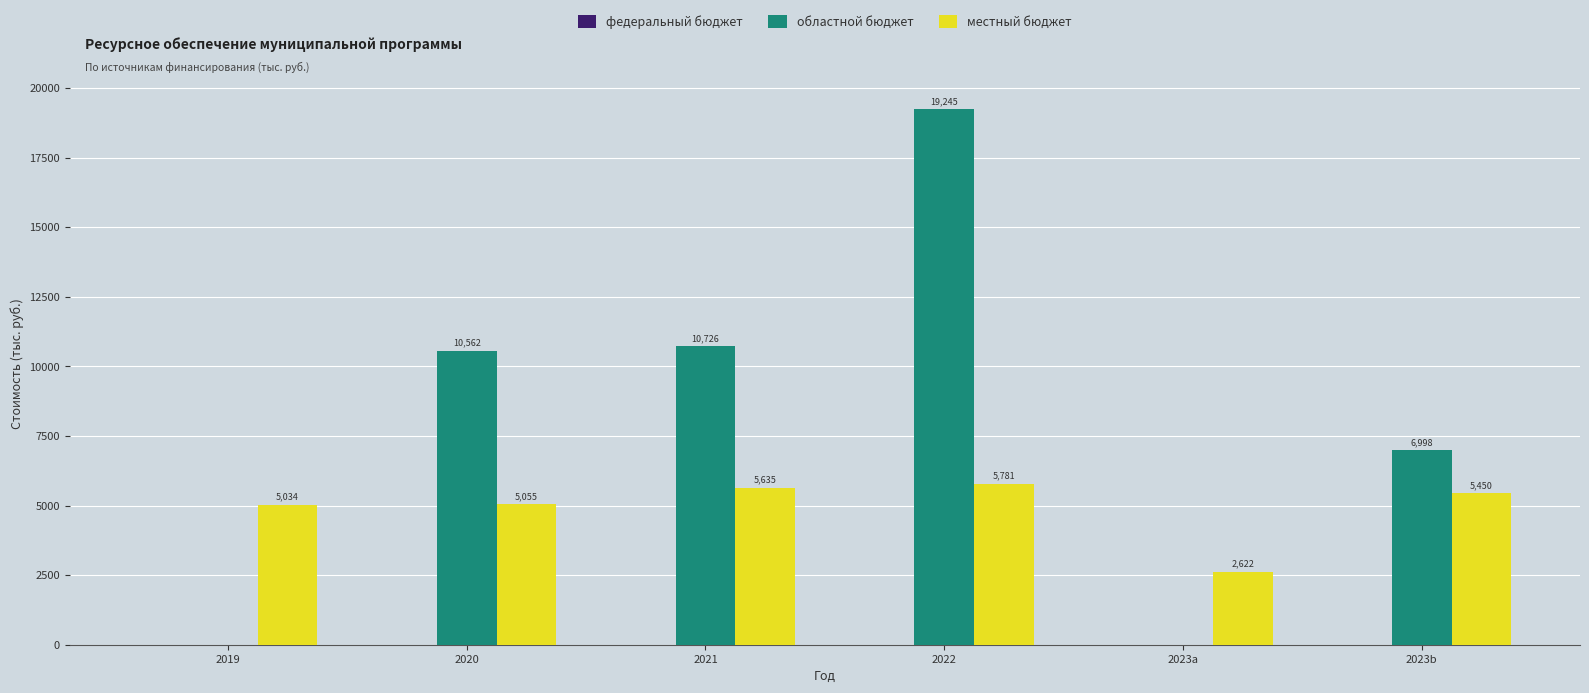

Is it true that местный бюджет equals 8446.4 at 2019?

False